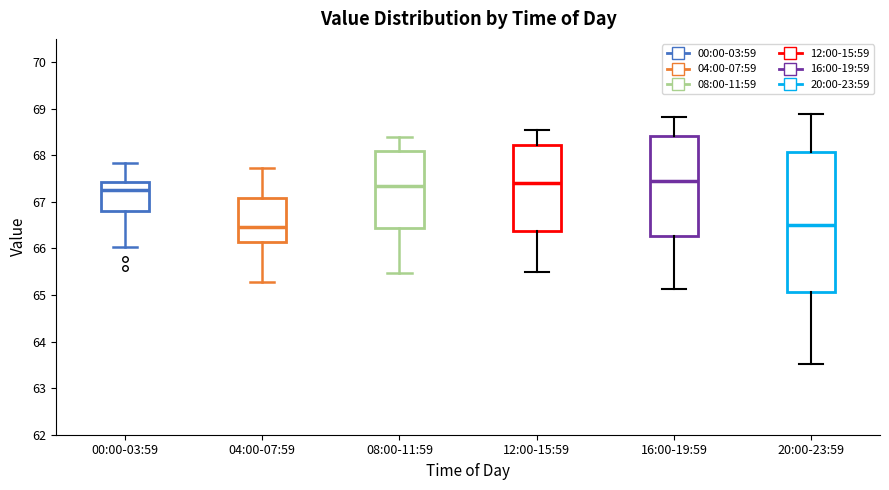

Comparing the boxes themselves (not the whiskers), which one is the tallest?

20:00-23:59